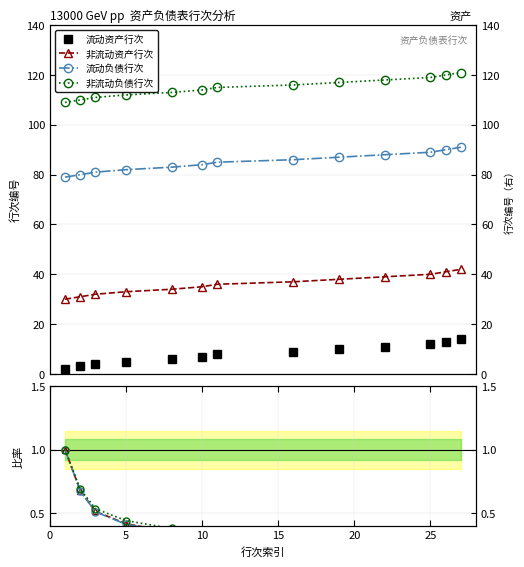

Does the chart display data point markers on the line(s)?

Yes